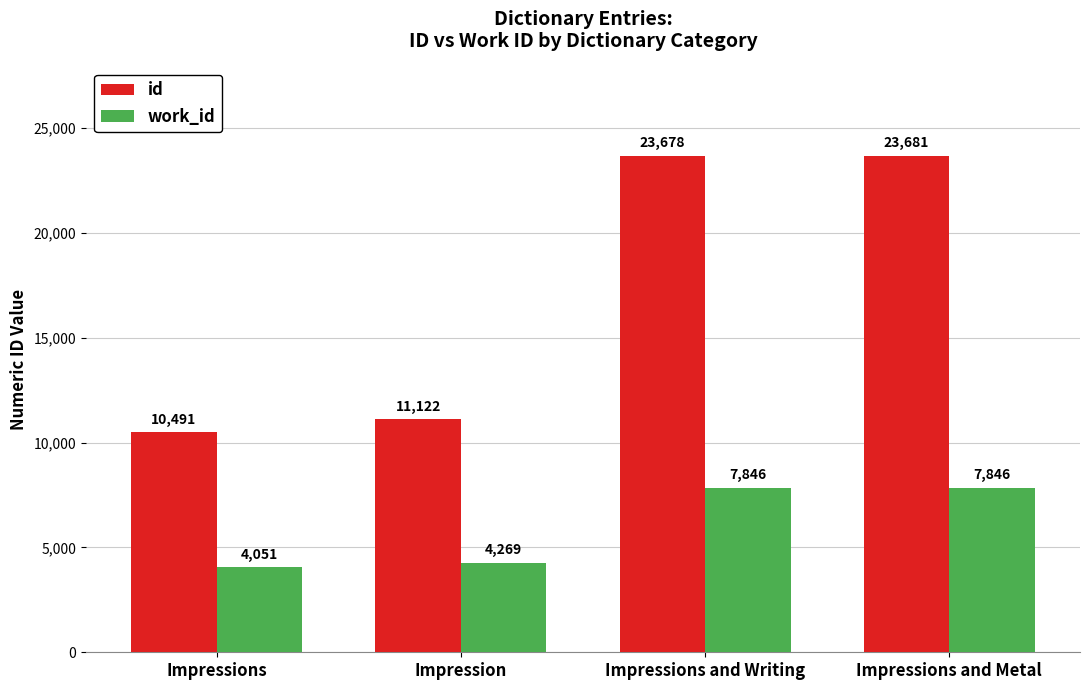

Which category has the lowest value across all series?

Impressions